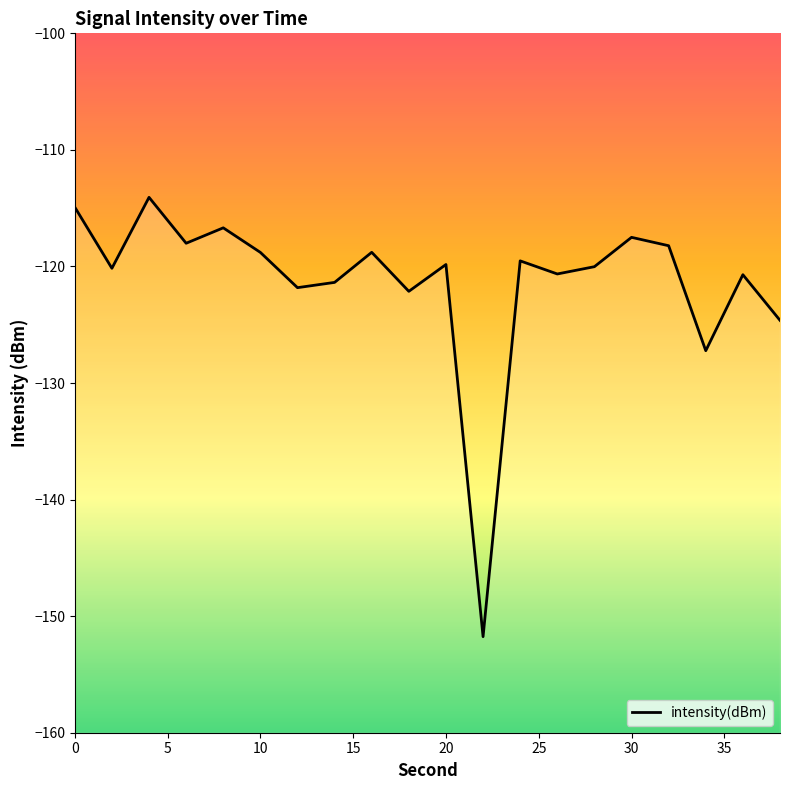

What is the smallest value displayed?

-151.8